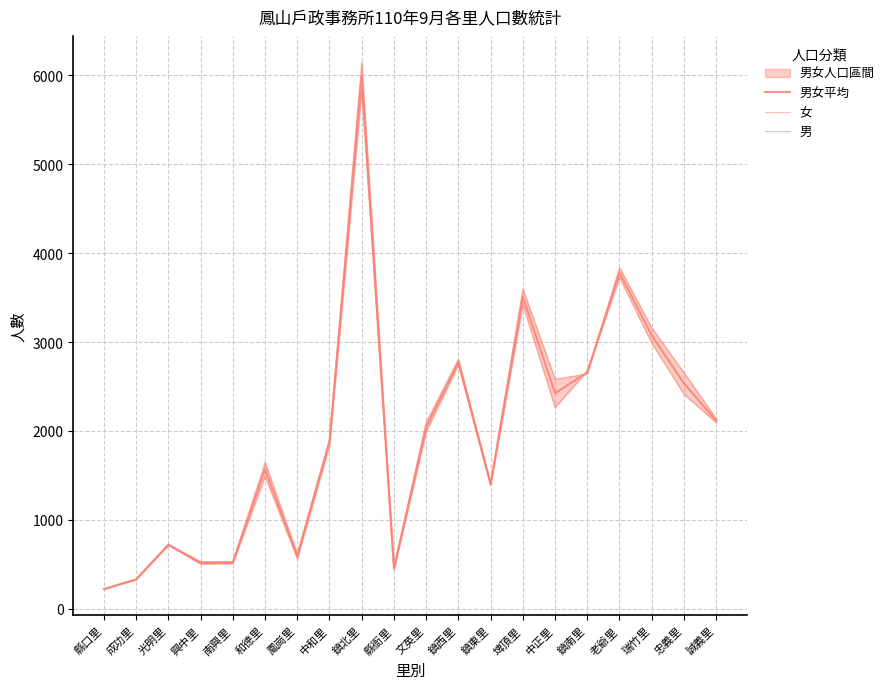

List the series in order of their overall mean, highest first.

女, 男女平均, 男